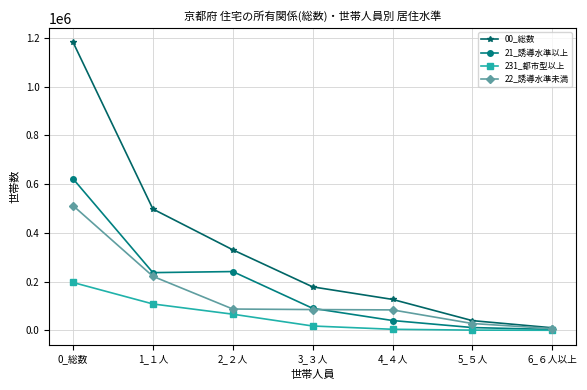

What is the average value of the 21_誘導水準以上 series?

177743